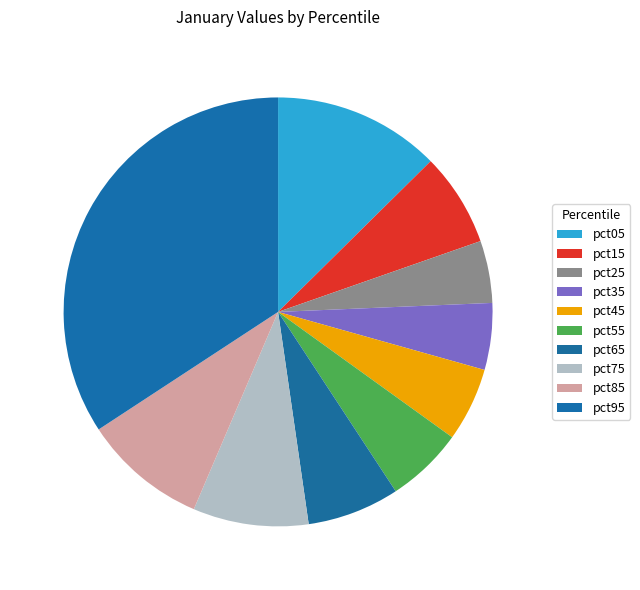

True or false: pct05 accounts for 1% of the total.

False